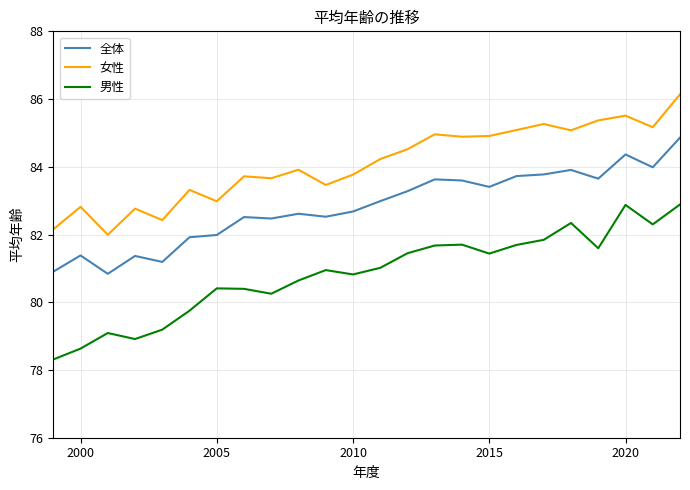

Which series has the largest total across all categories?

女性